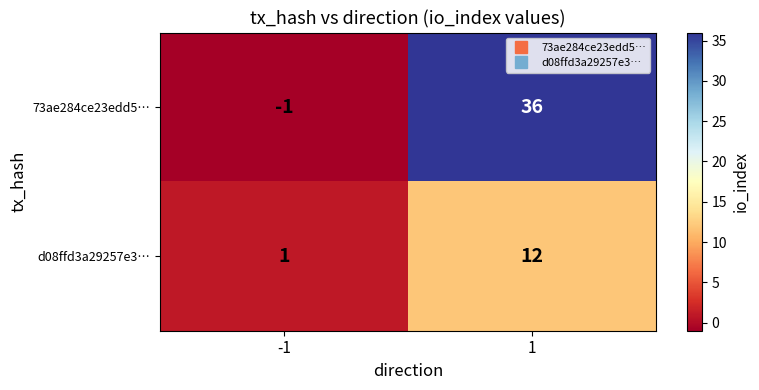

Reading left to right, list all the values displayed in this chart.

73ae284ce23edd5…: -1=-1	1=36
d08ffd3a29257e3…: -1=1	1=12